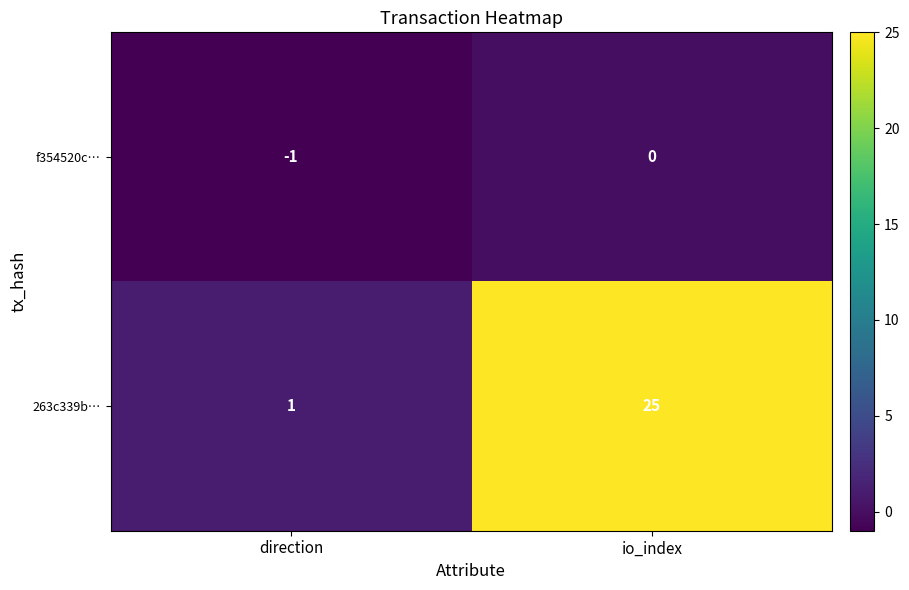

How many values in f354520c… are below zero?

1